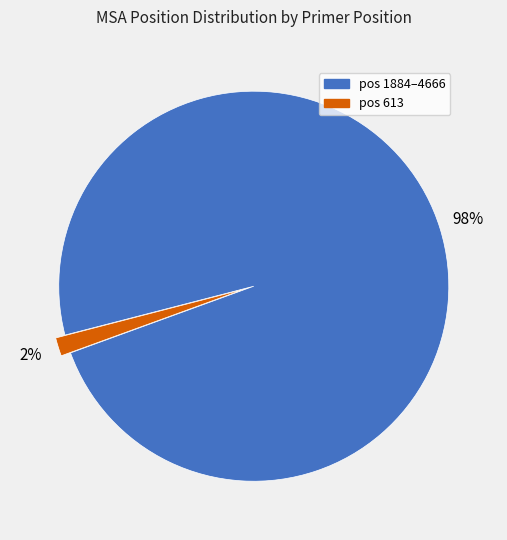

Does any single category account for the majority?

Yes